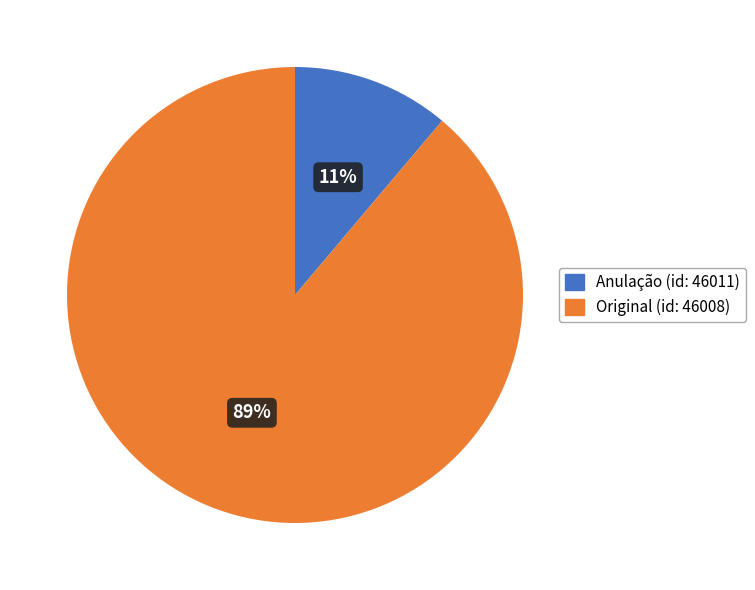

To the nearest percent, what portion does Anulação (id: 46011) represent?

11%